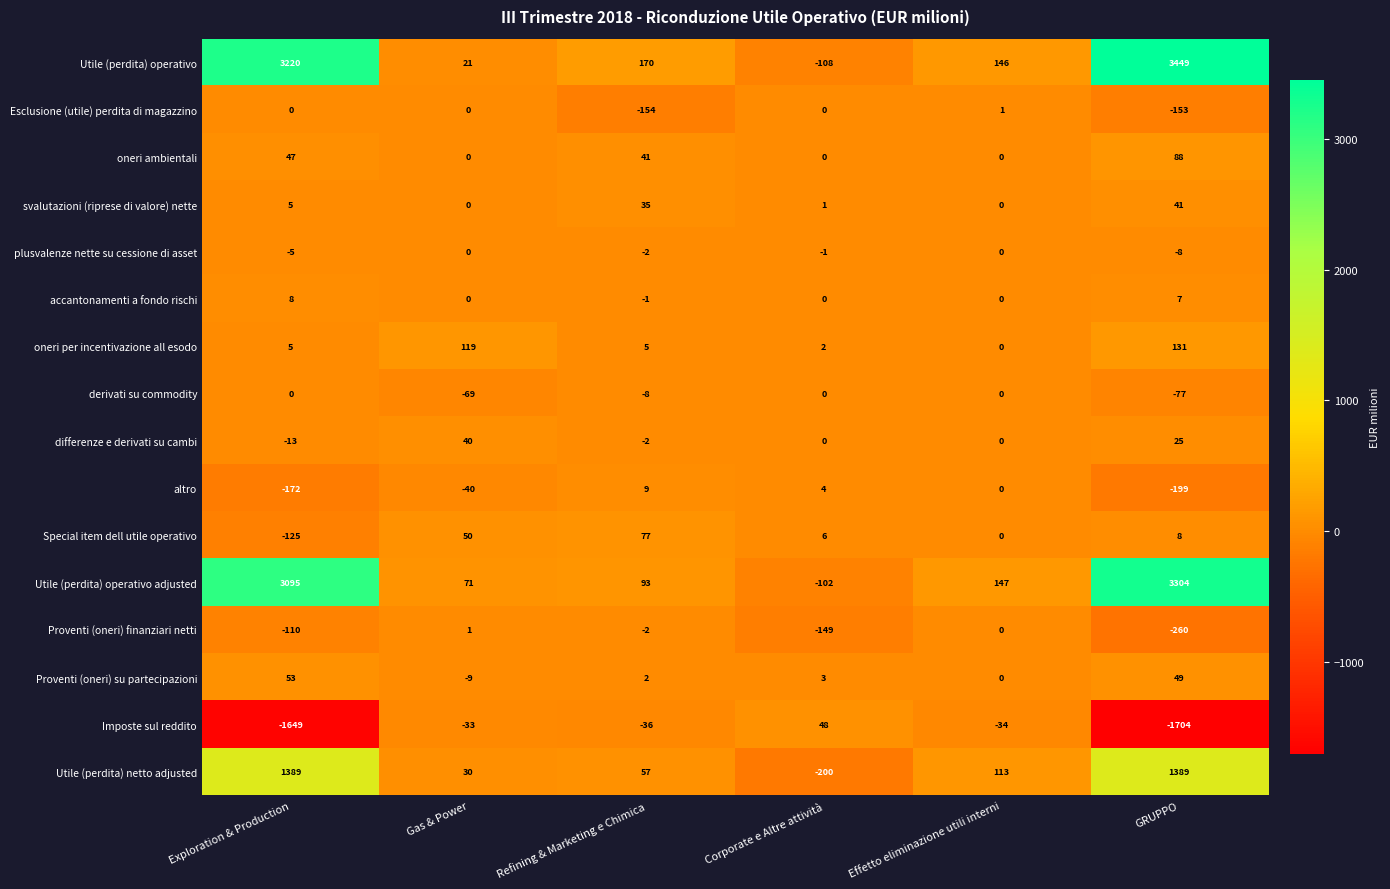

What is the difference between the svalutazioni (riprese di valore) nette values at Effetto eliminazione utili interni and GRUPPO?

41